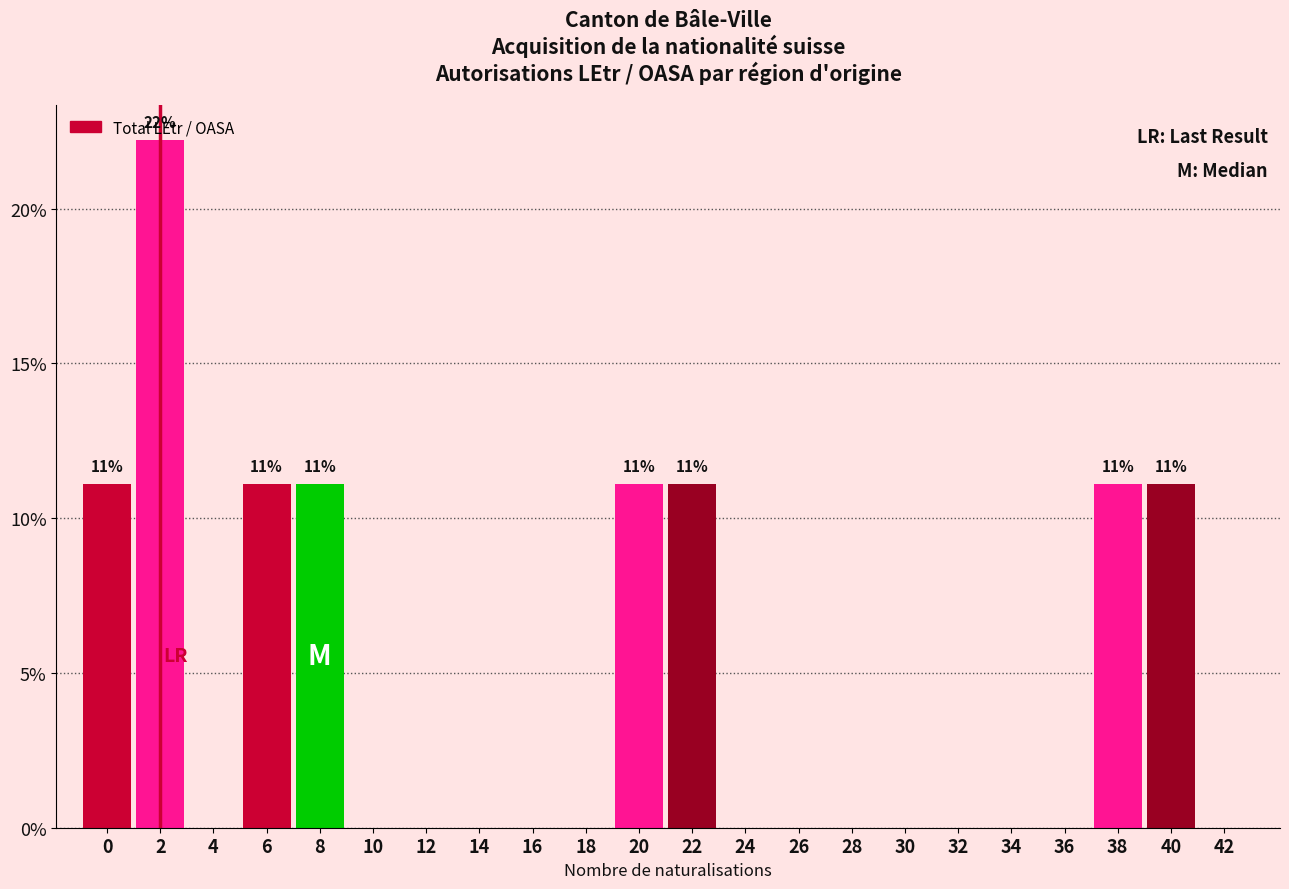

True or false: the data shows 16.5 at 22.

False